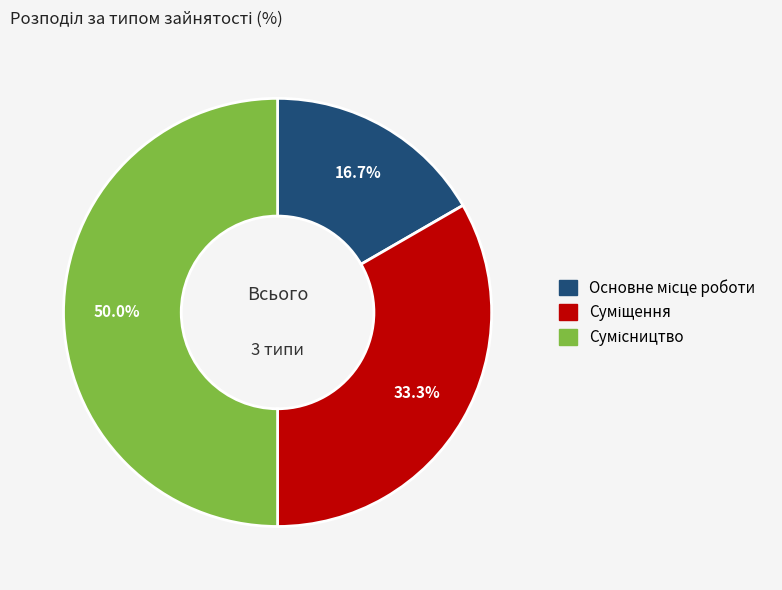

Count the number of slices in the pie.

3